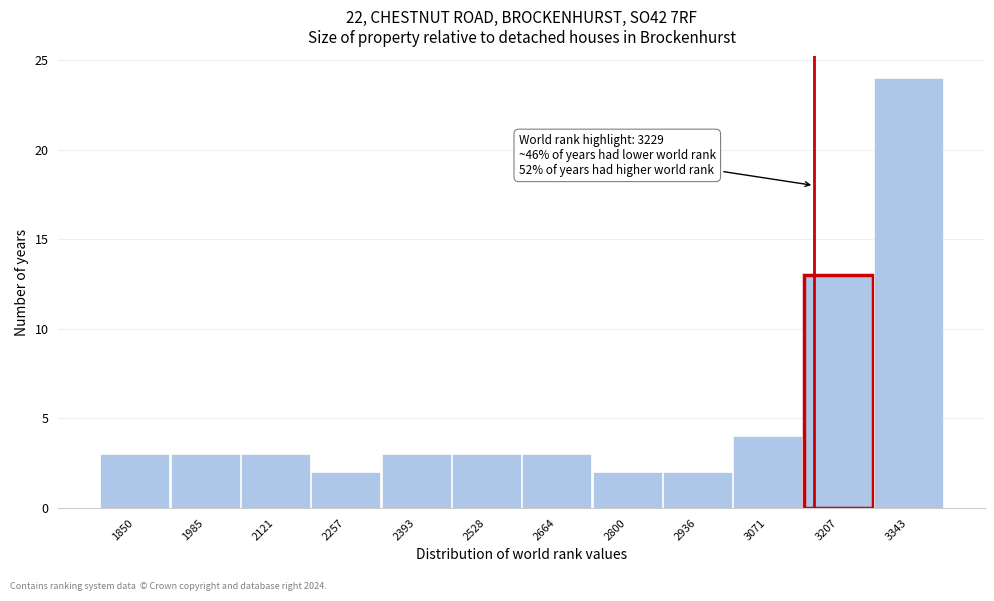

Reading left to right, what are all the values shown in this chart?

1850=3	1985=3	2121=3	2257=2	2393=3	2528=3	2664=3	2800=2	2936=2	3071=4	3207=13	3343=24